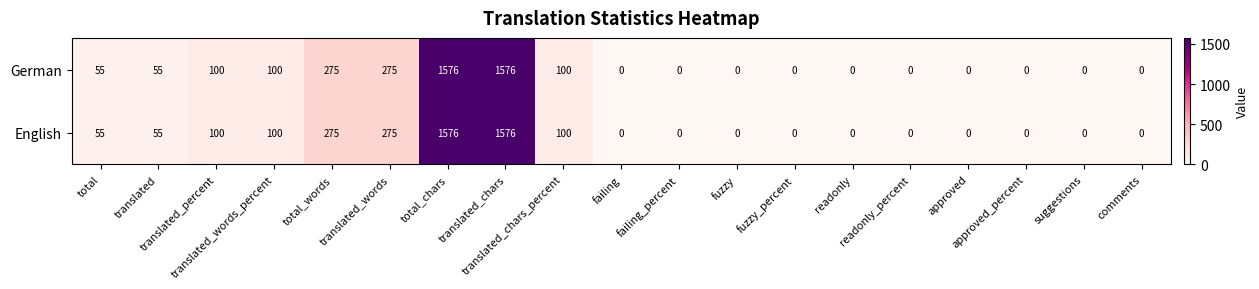

What is the average value of the German series?

216